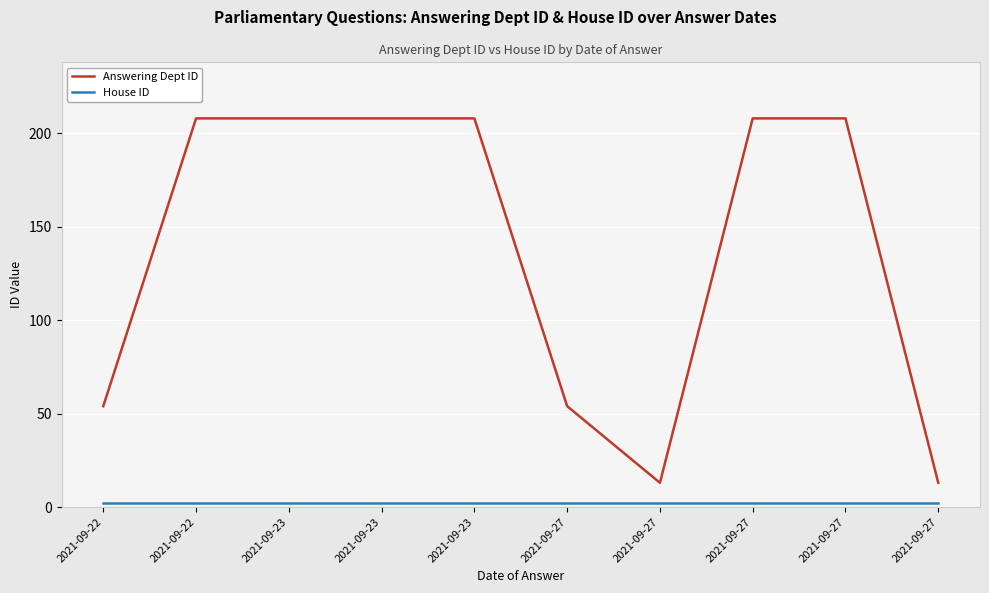

How many lines are shown in the chart?

2